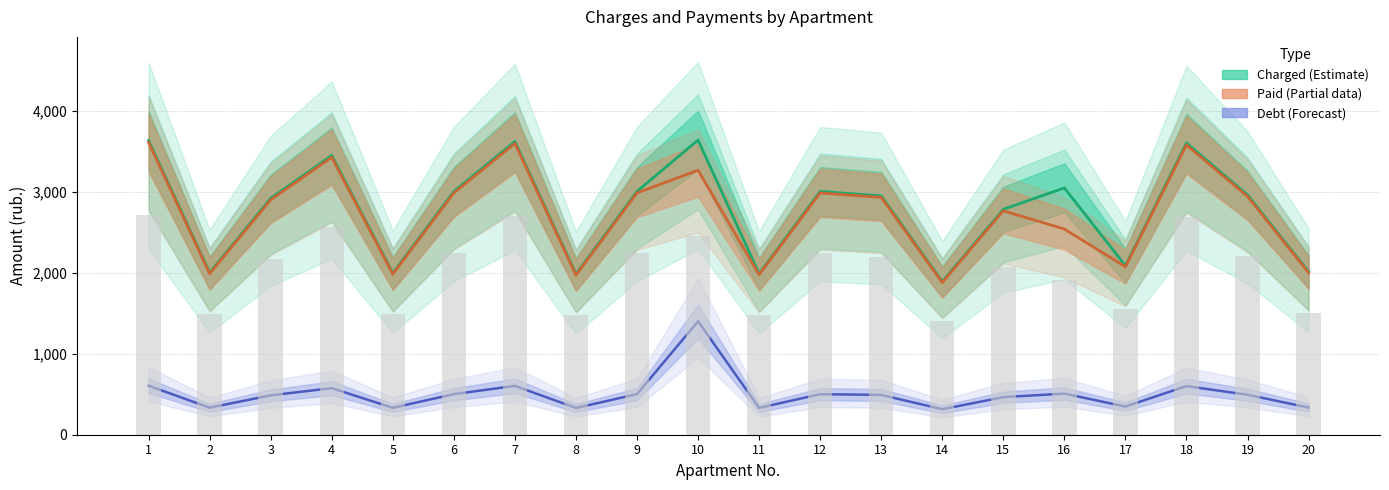

The value of Charged at 10 is 6313.2. True or false?

False